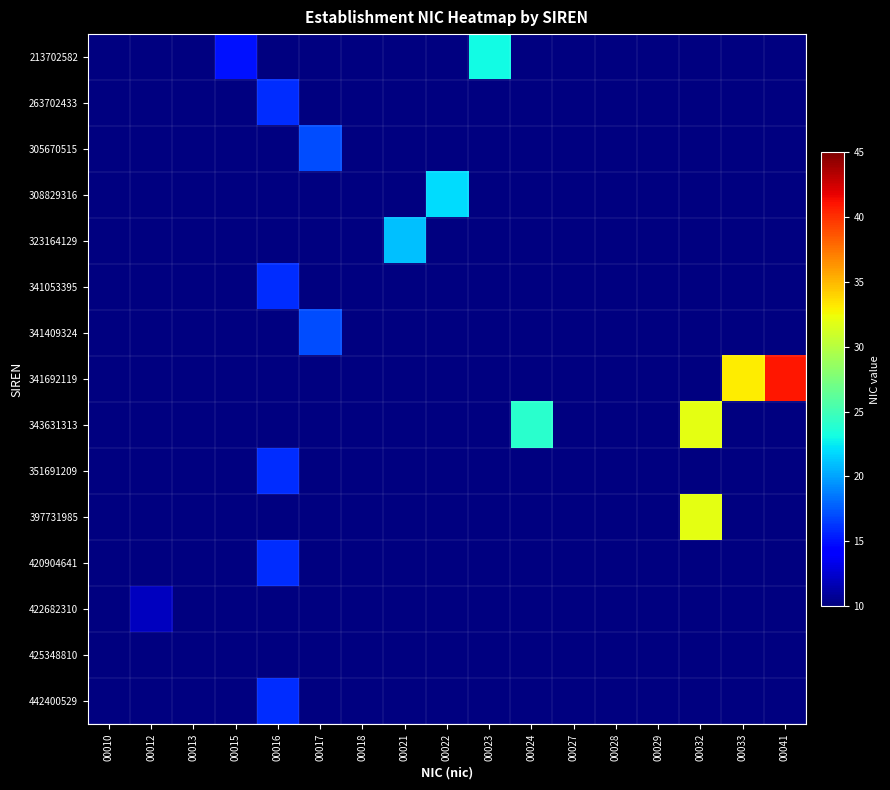

Rank the series at 00029 from lowest to highest value.

213702582, 263702433, 305670515, 308829316, 323164129, 341053395, 341409324, 341692119, 343631313, 351691209, 397731985, 420904641, 422682310, 425348810, 442400529